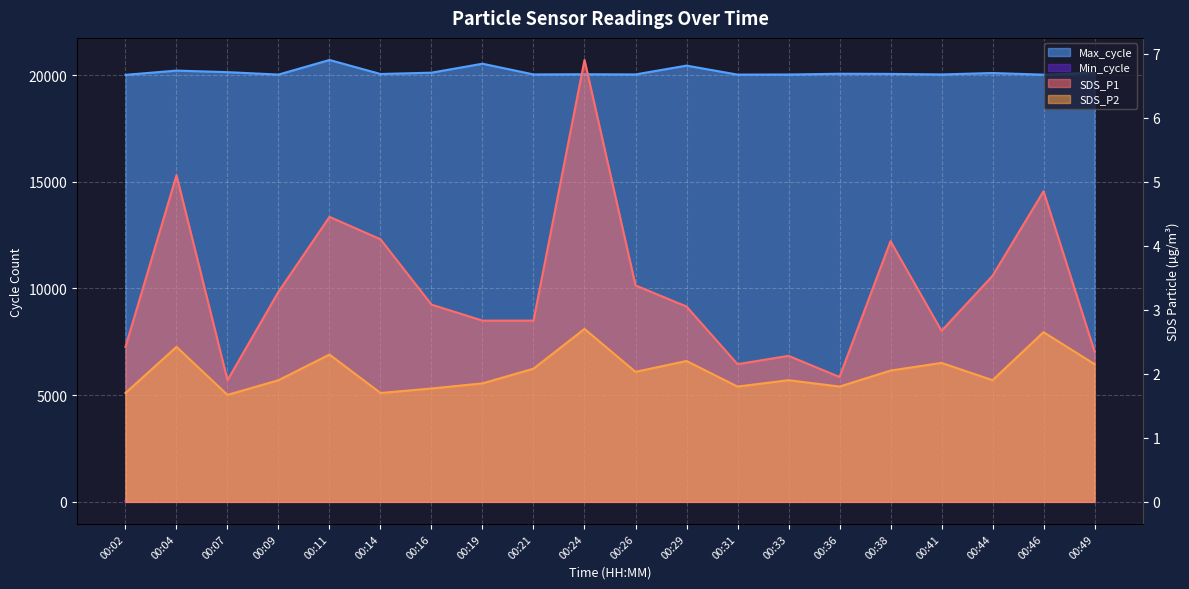

Which label corresponds to the largest value in the chart?

00:11